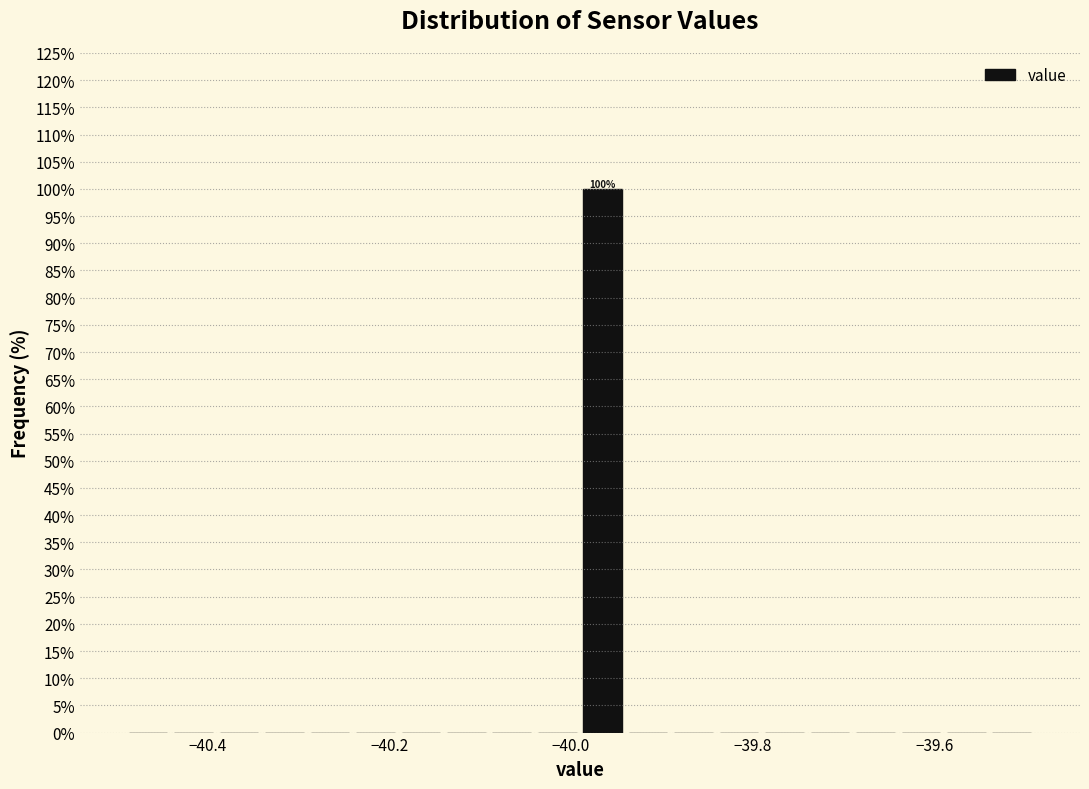

Around what value on the x-axis is the tallest bar? Give the approximate position of its centre, as read against the axis.

-39.96